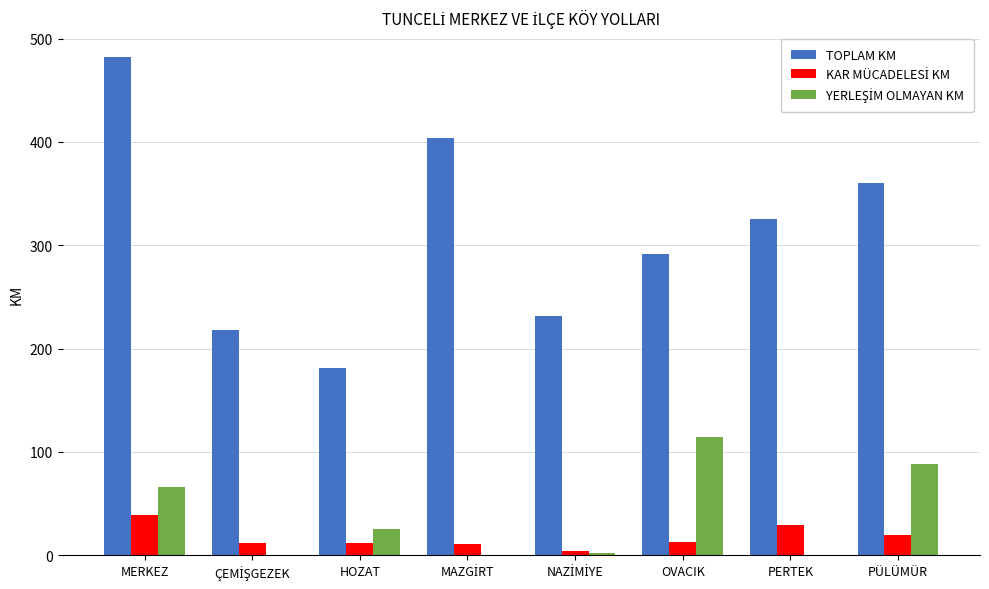

At which category is the sum across all series the highest?

MERKEZ